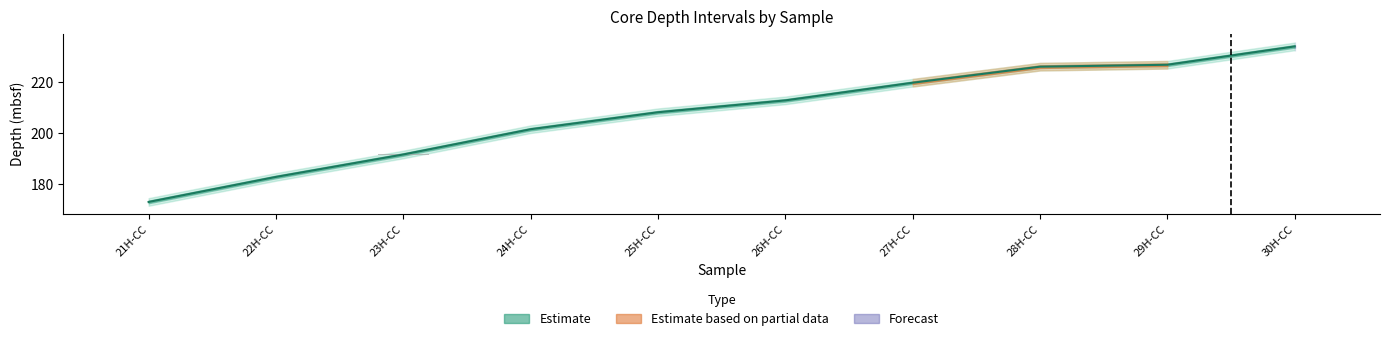

What position from the left is 29H-CC?

9